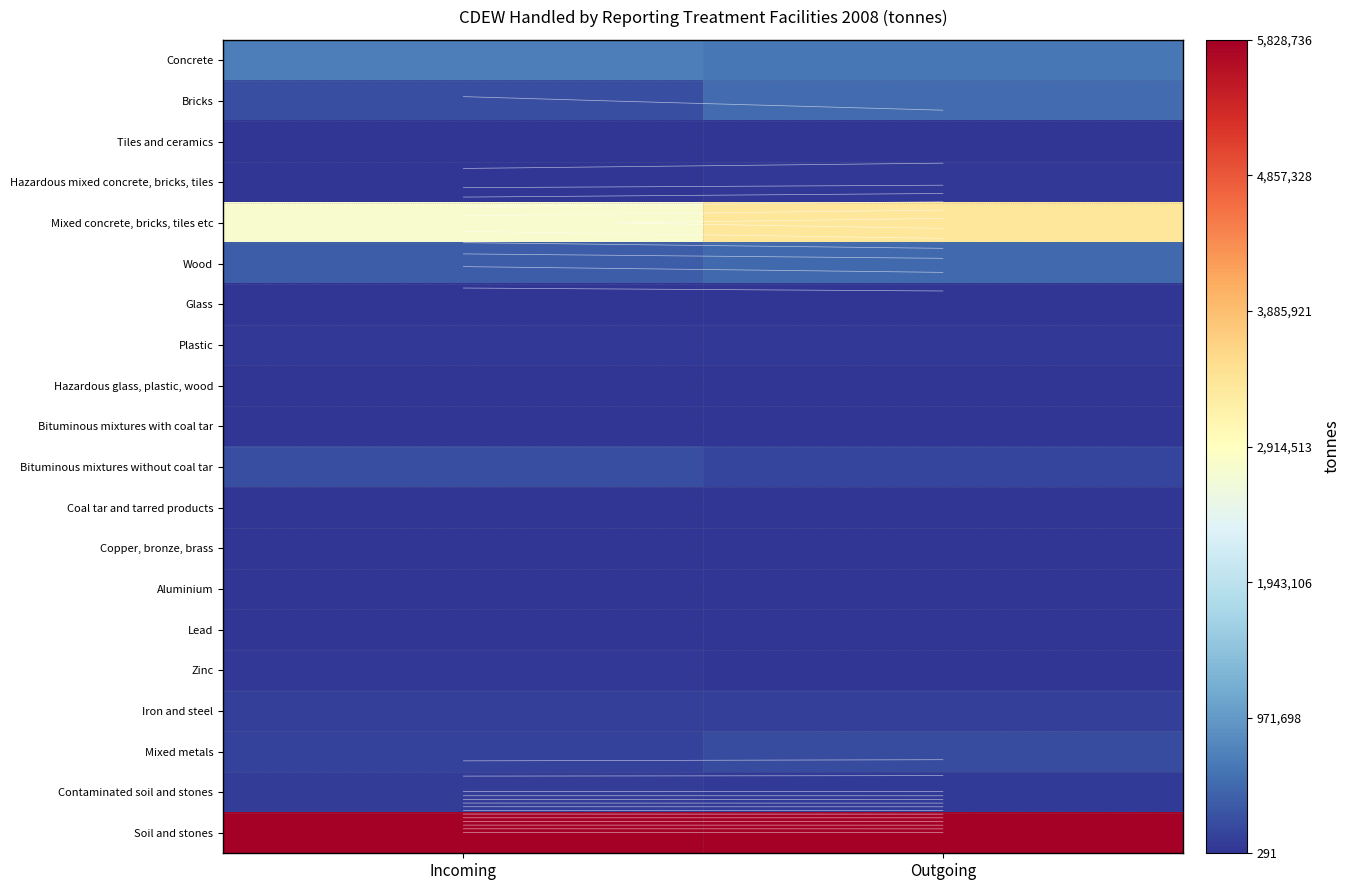

What is the spread (max minus min) of values at Outgoing?

5822423